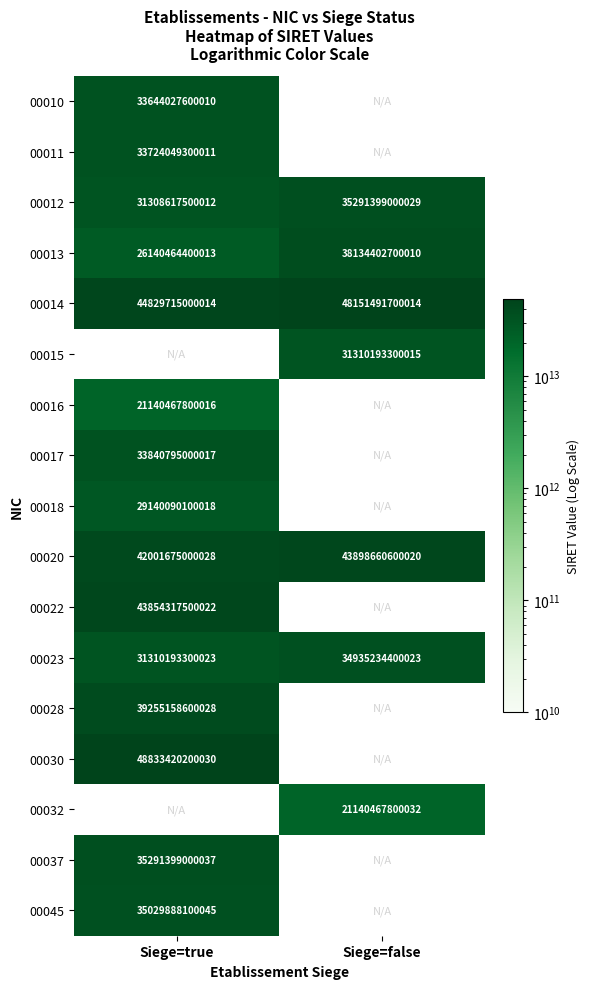

What is the difference between the maximum and minimum values in the 00012 series?

3982781500017